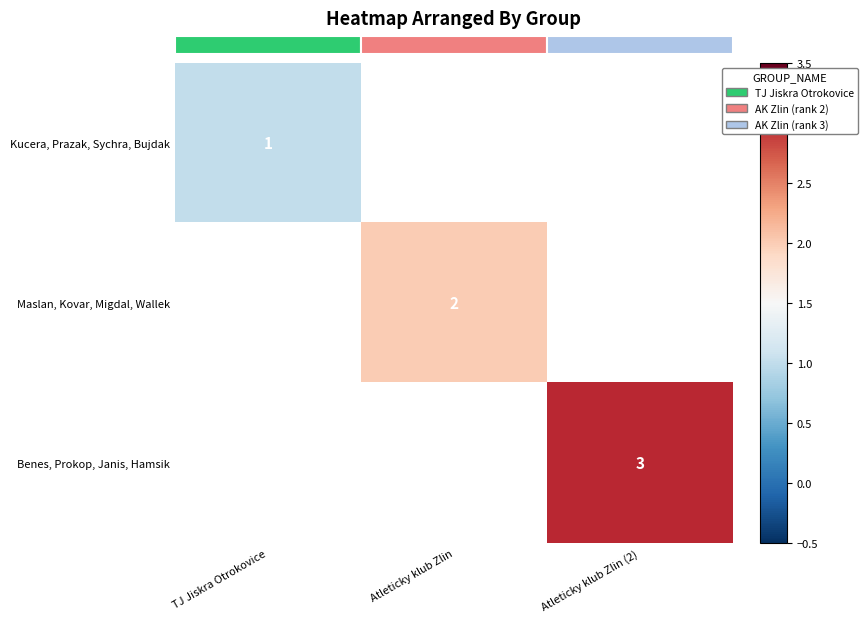

Which series has the largest range (max minus min)?

Kucera, Prazak, Sychra, Bujdak